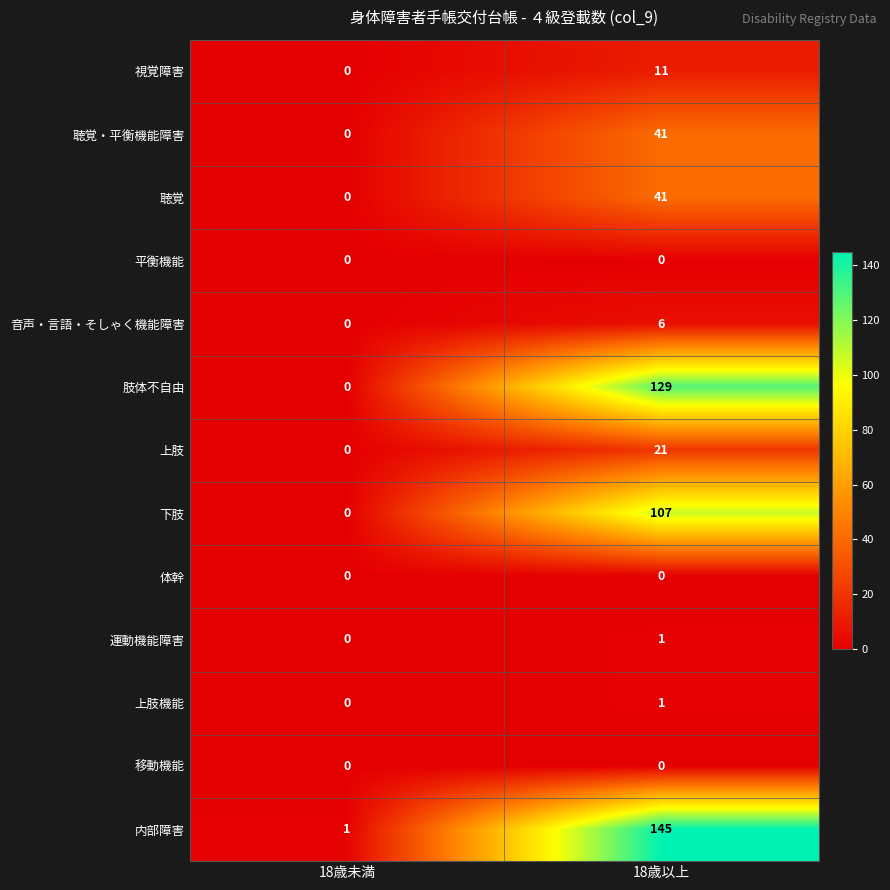

True or false: 移動機能 has a value of 0 at 18歳未満.

True